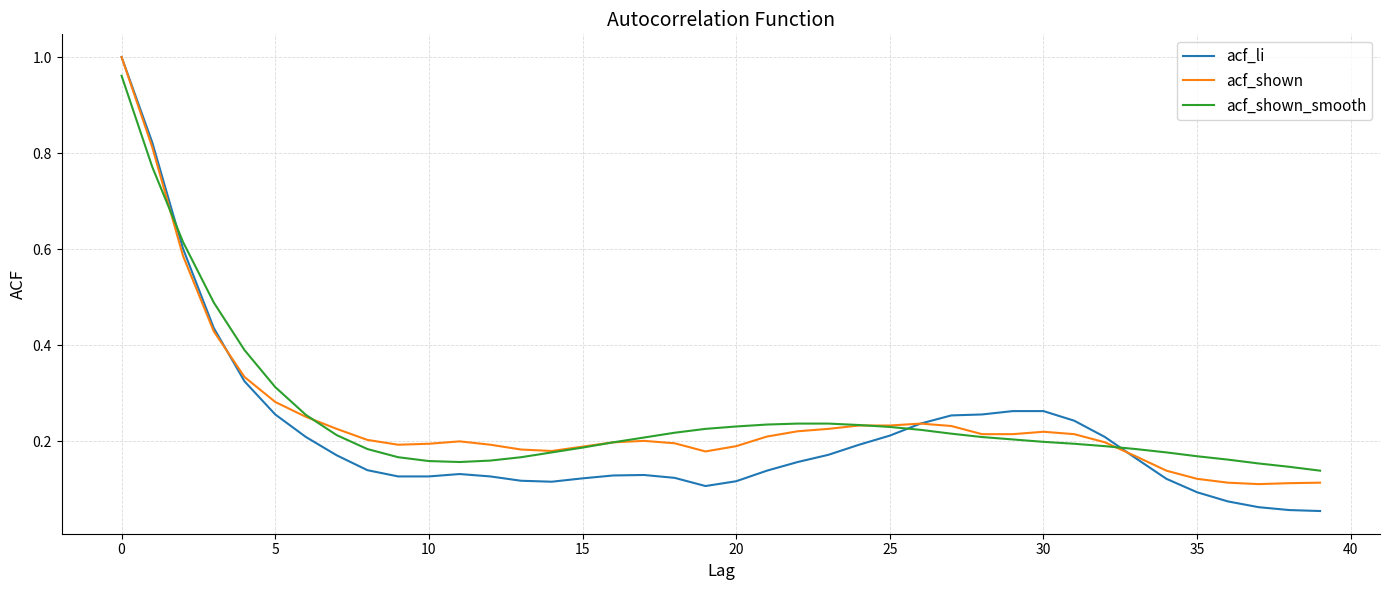

Which series has the largest range (max minus min)?

acf_li